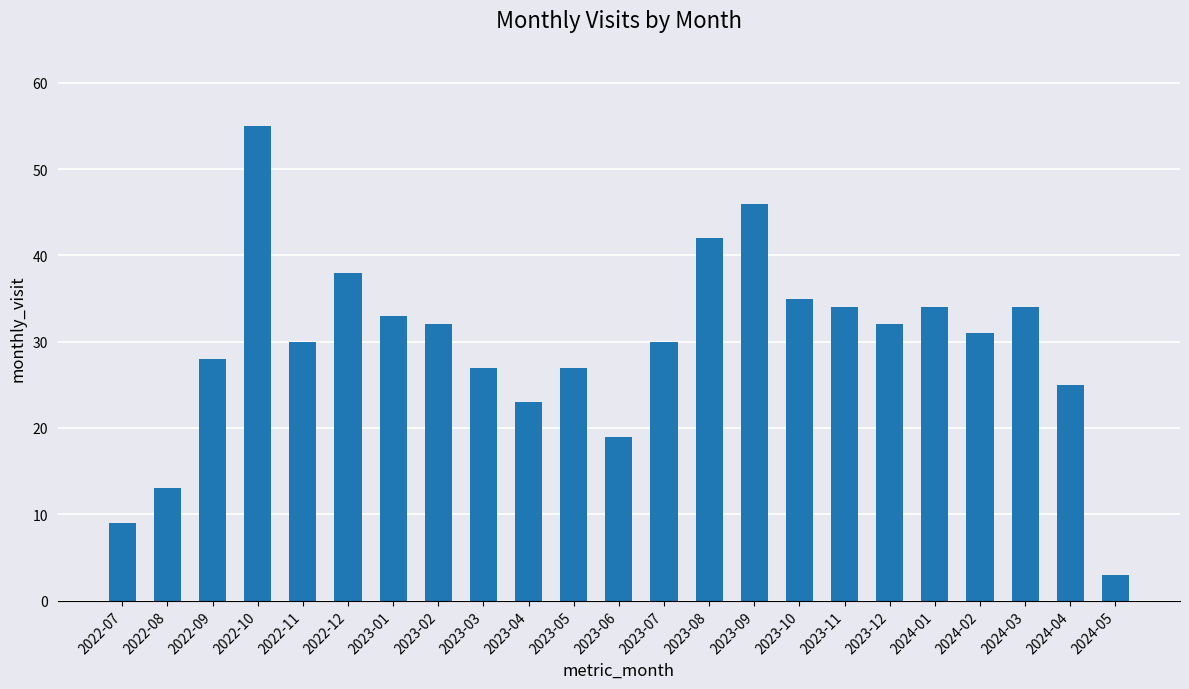

Which has a higher value, 2023-07 or 2024-01?

2024-01